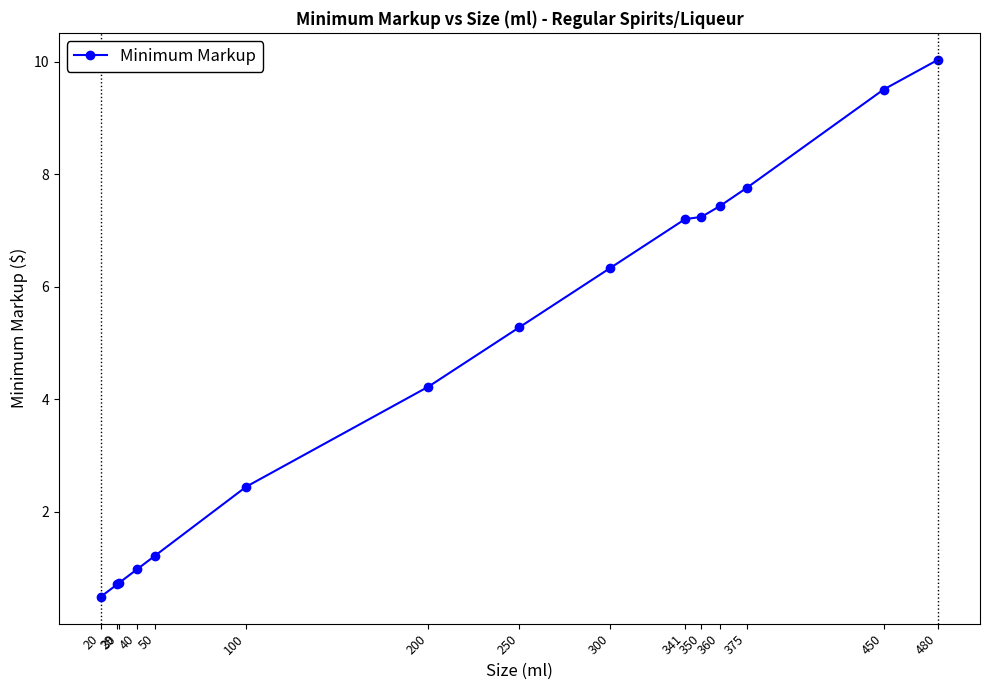

What is the value of the 7th point from the left?

4.2